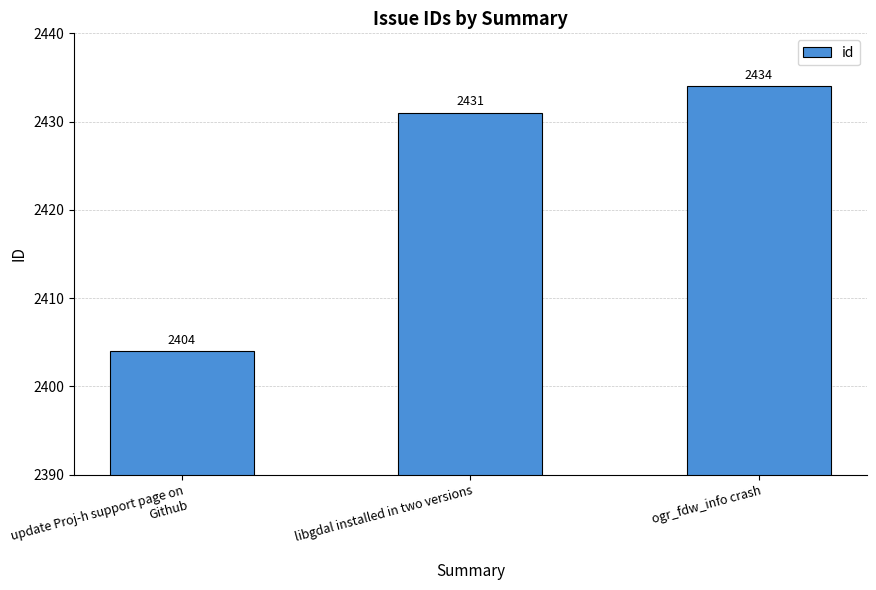

What position from the left is libgdal installed in two versions?

2